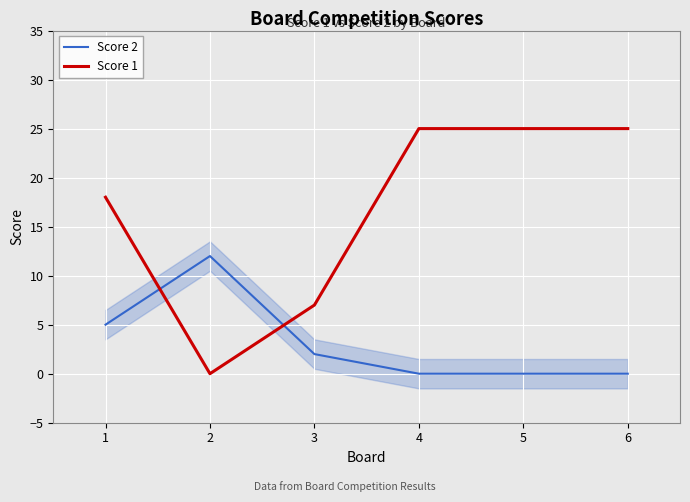

Rank the categories by Score 1 value from highest to lowest.

4, 5, 6, 1, 3, 2